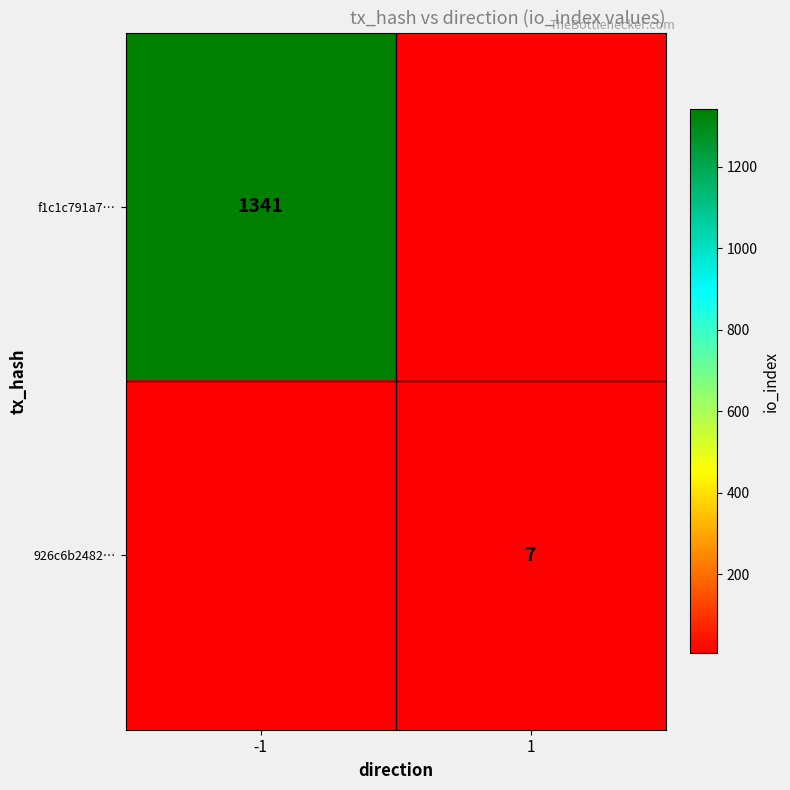

At which category does the chart reach its peak across all series?

-1